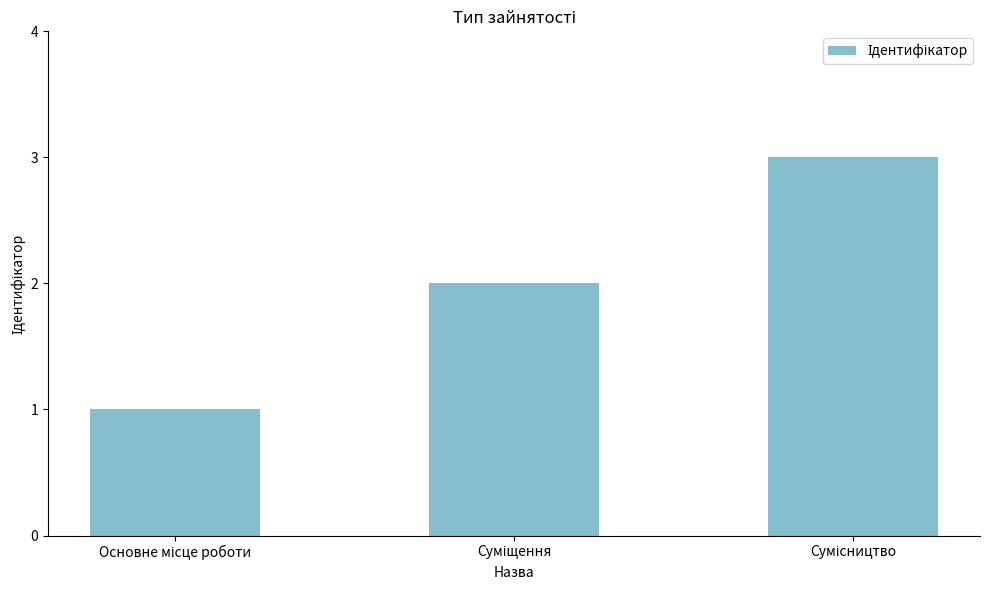

What is the greatest value displayed?

3